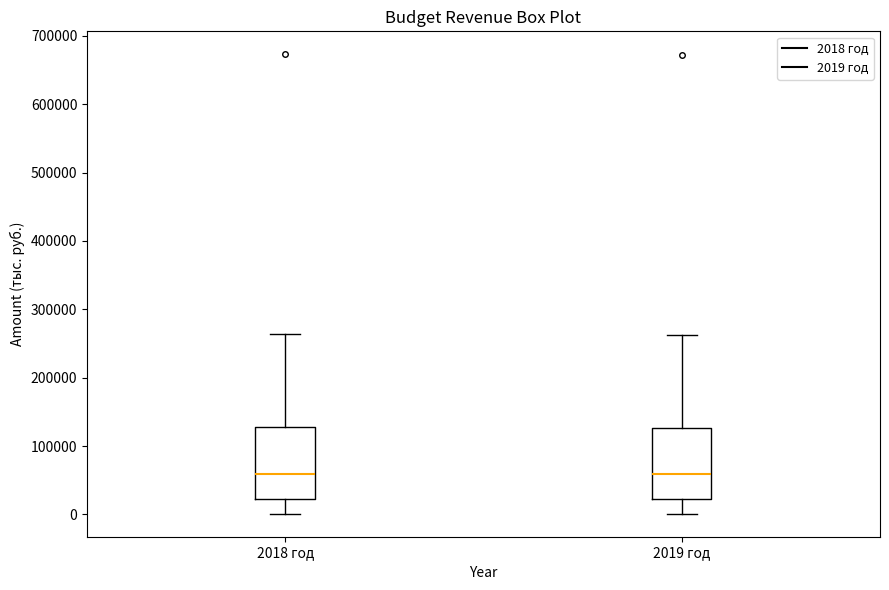

Where does the lower whisker of the box for 2018 год end on the y-axis? The values are not printed on the chart, so give them approximately, as read against the axis.

0